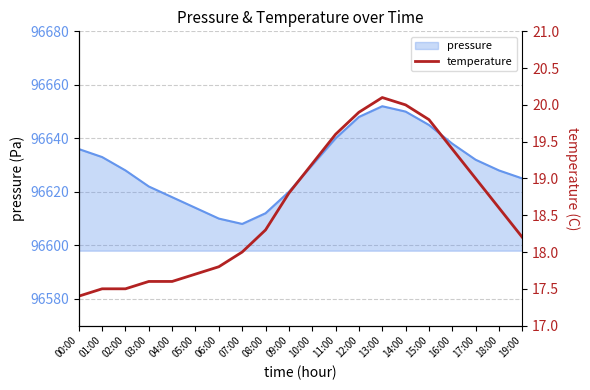

What is the maximum value for pressure?

96652